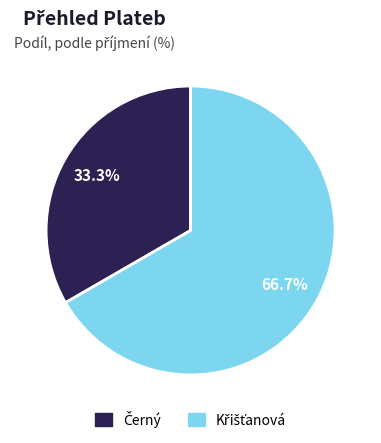

Does any single category account for the majority?

Yes